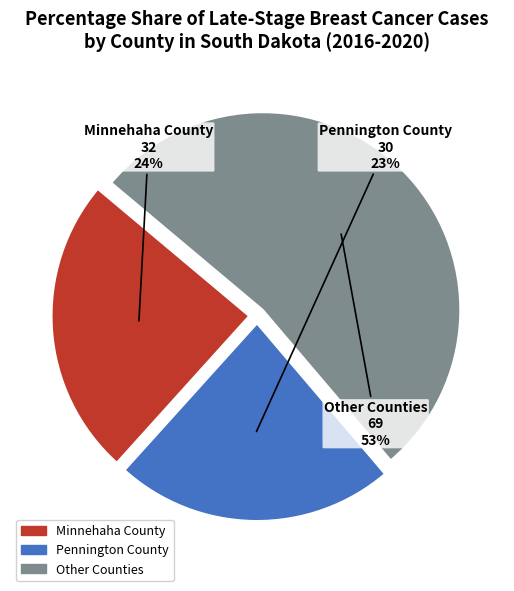

To the nearest percent, what is the average slice percentage?

33%